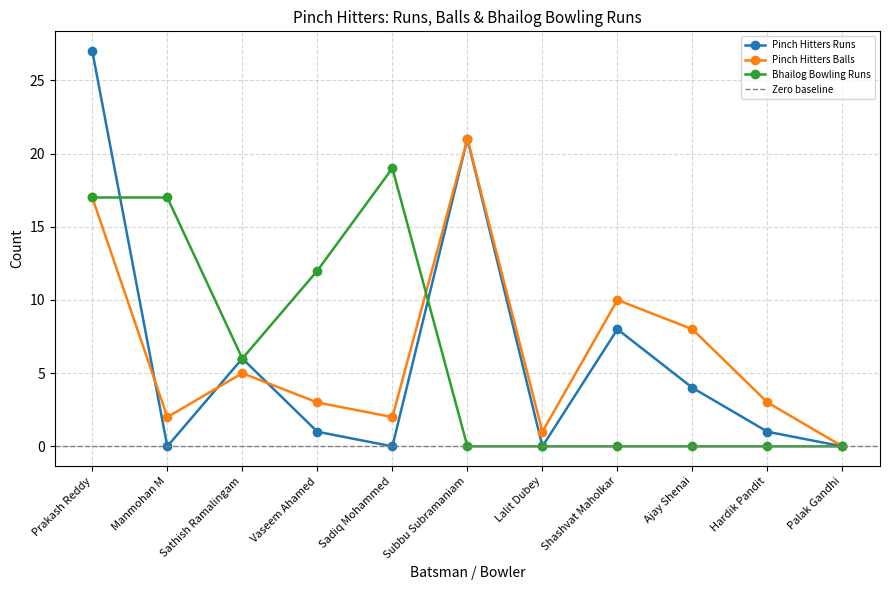

Between Shashvat Maholkar and Manmohan M, which is larger?

Shashvat Maholkar